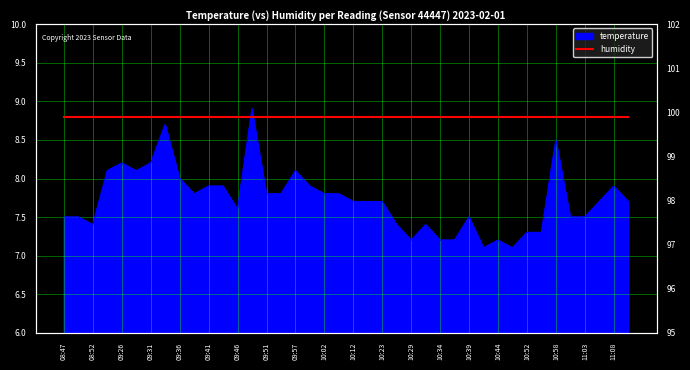

The chart shows a value of 7.3 at 10:55. True or false?

True